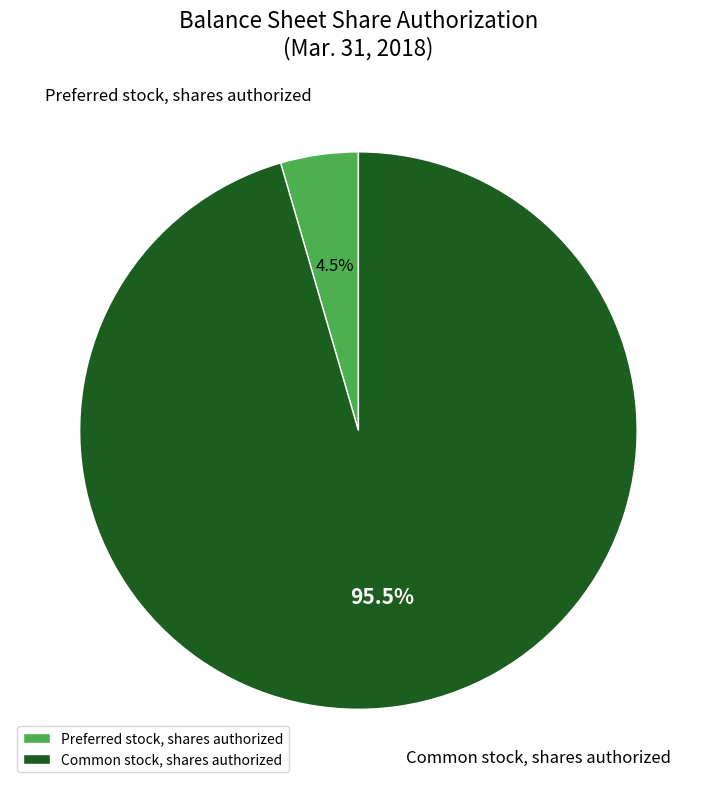

Between Common stock, shares authorized and Preferred stock, shares authorized, which is larger?

Common stock, shares authorized